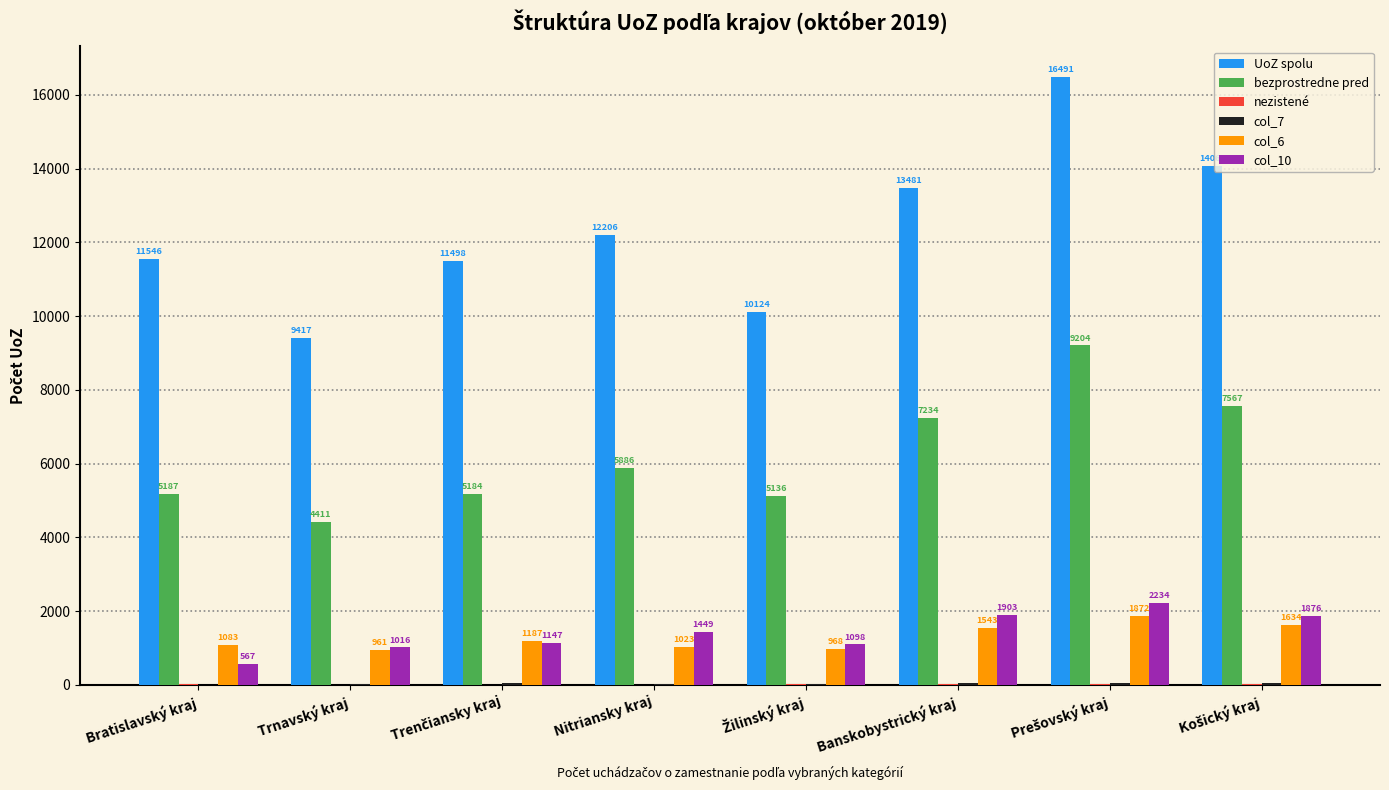

Is it true that UoZ spolu equals 13481 at Banskobystrický kraj?

True